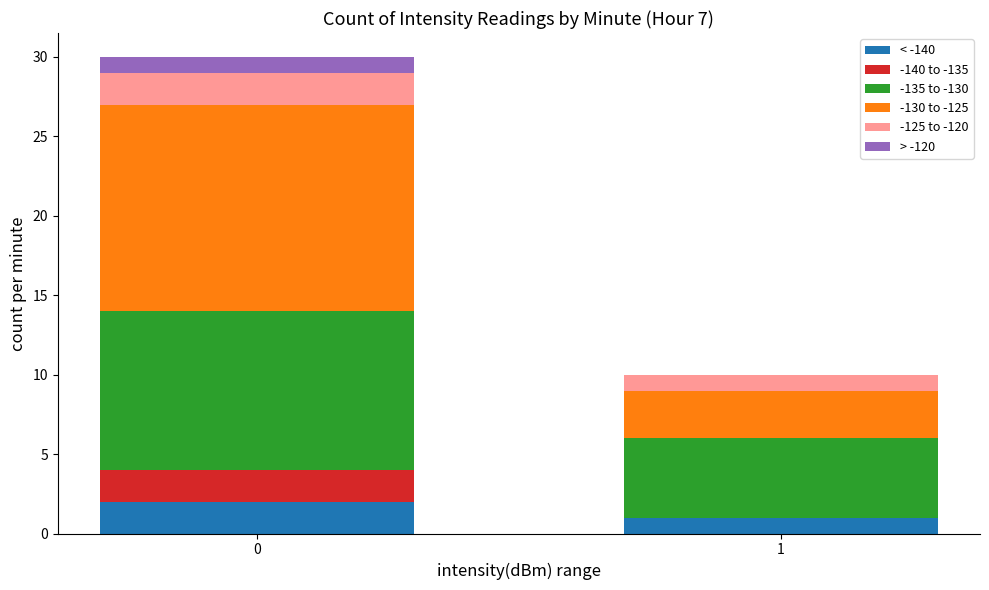

Does the chart contain stacked bars?

Yes